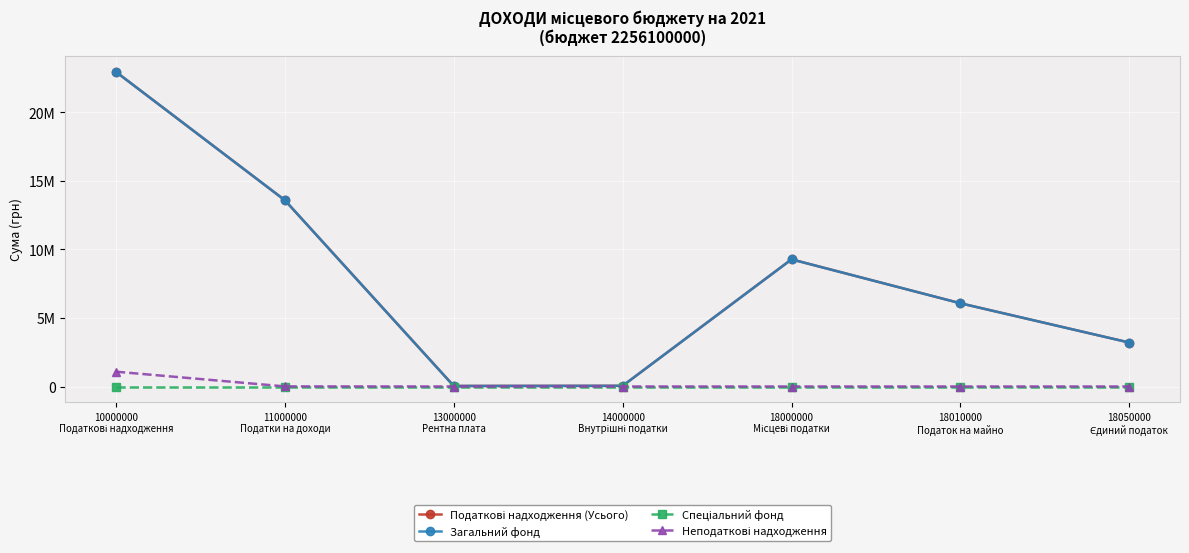

What is the lowest value of the Загальний фонд series?

38715